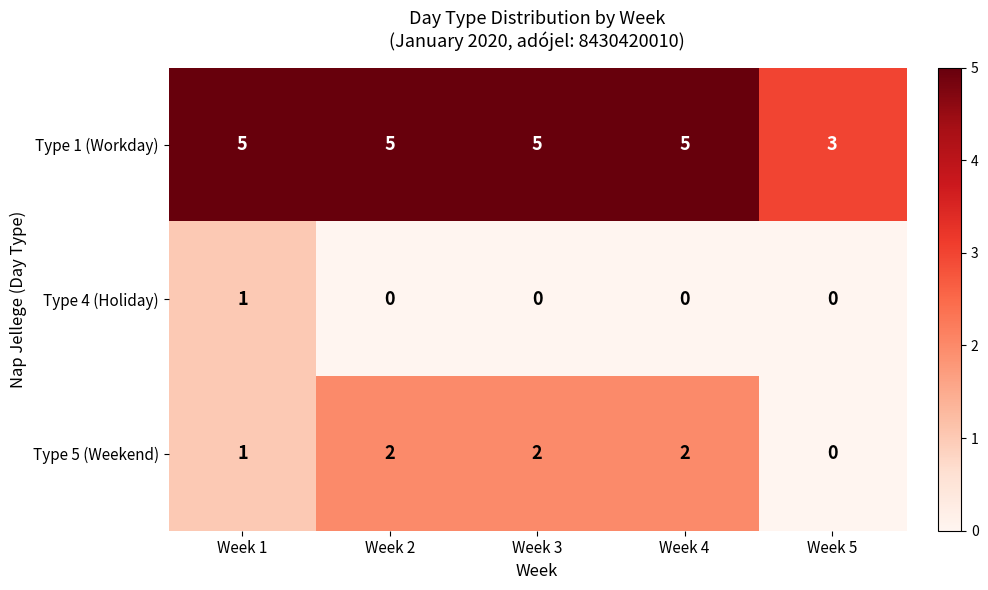

Is it true that Type 4 (Holiday) equals 0 at Week 5?

True